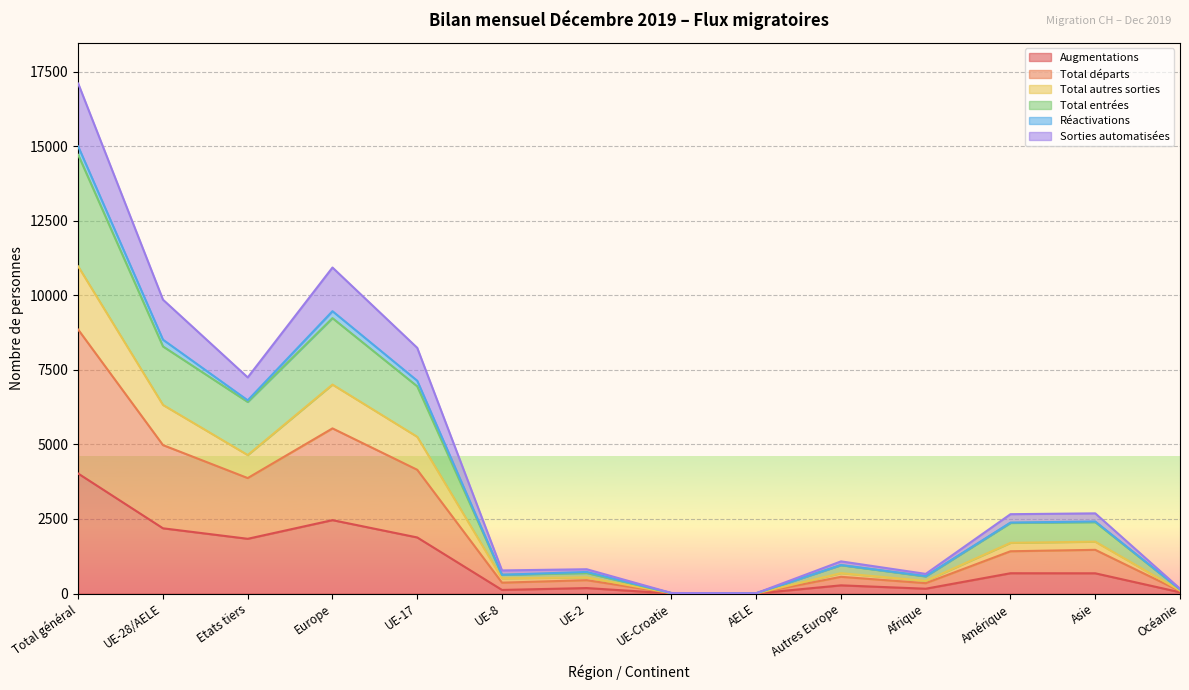

Between UE-8 and Océanie, which series saw the biggest shift?

Total autres sorties